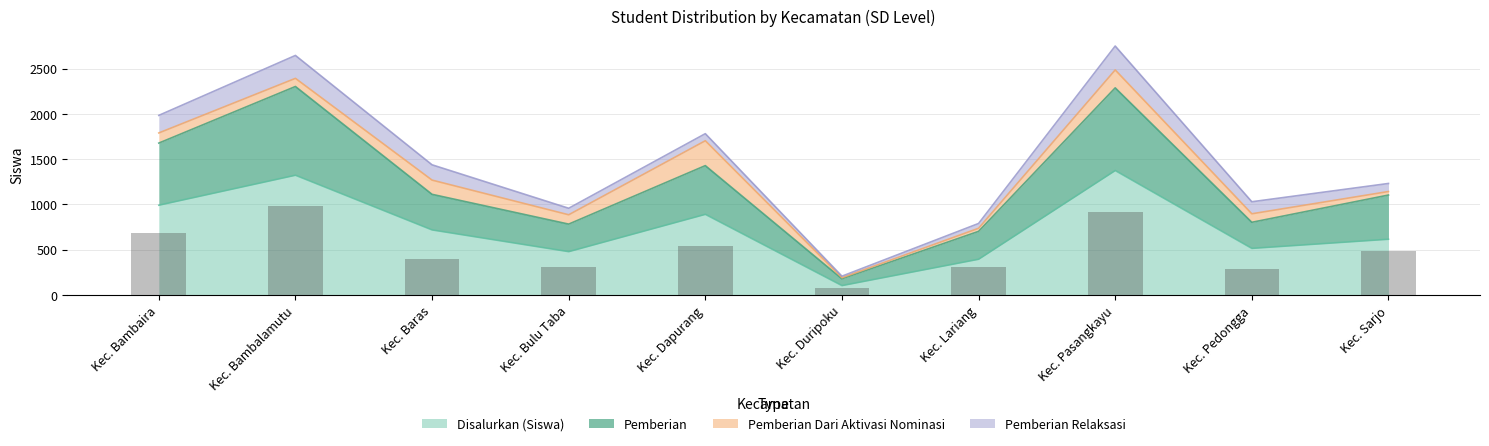

What is the difference between the maximum and second lowest values in the Disalurkan (Siswa) series?

980